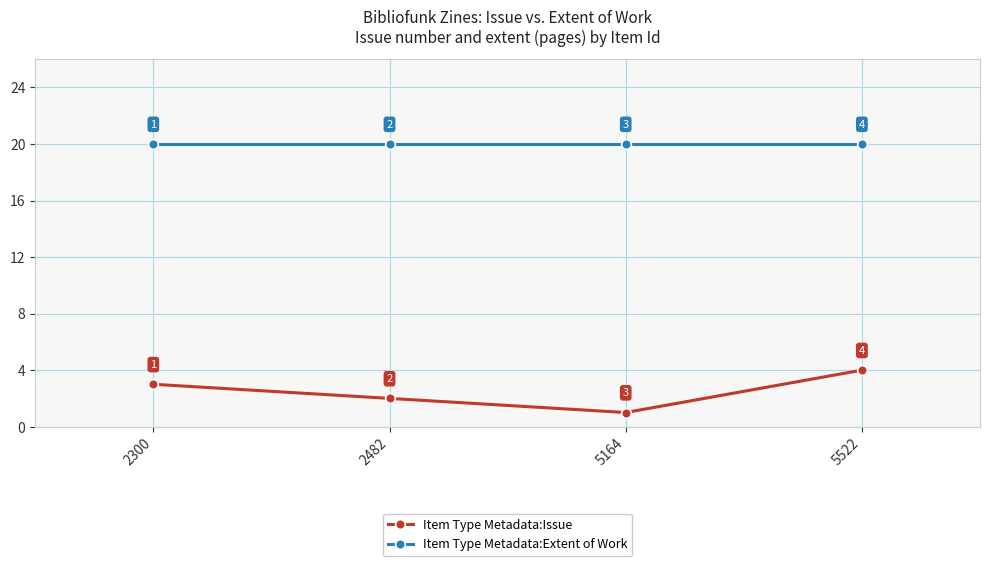

How many series are shown in this chart?

2